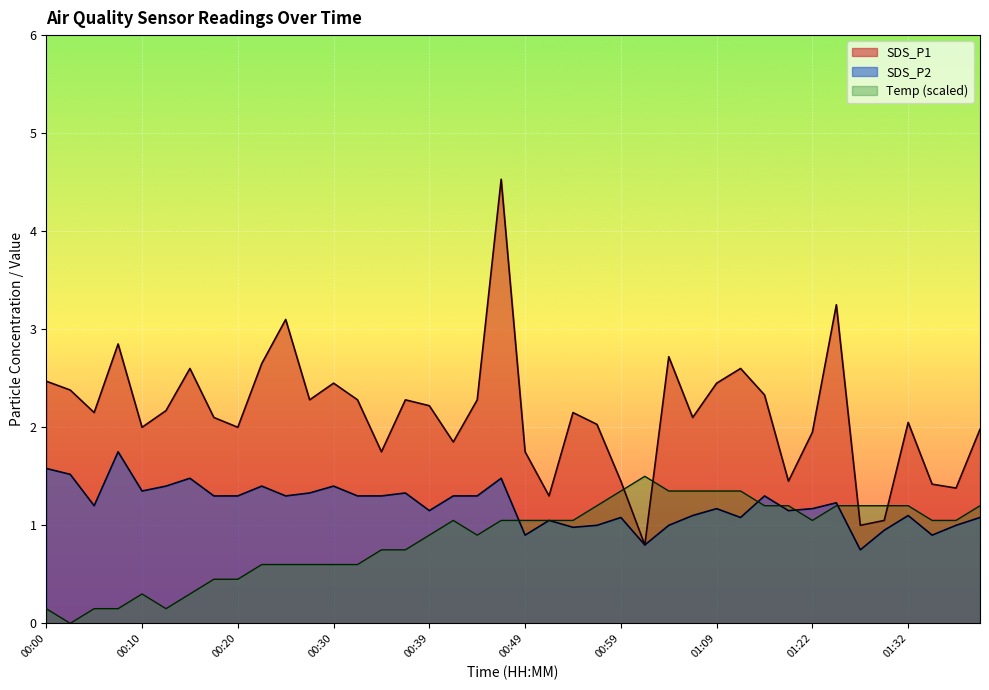

How many interior local valleys does the SDS_P1 series have?

12